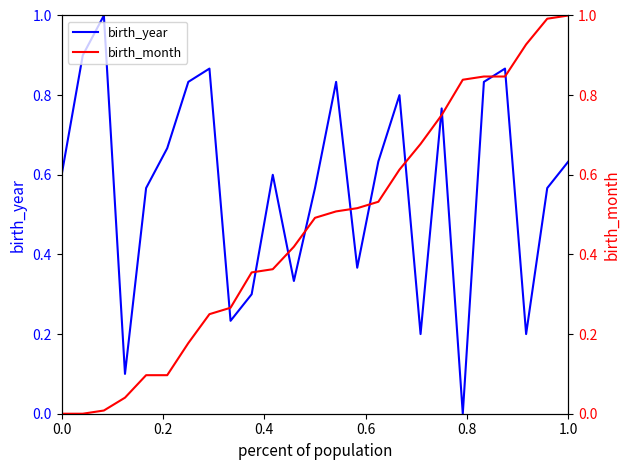

True or false: birth_year has a value of 0.2 at 12.

False